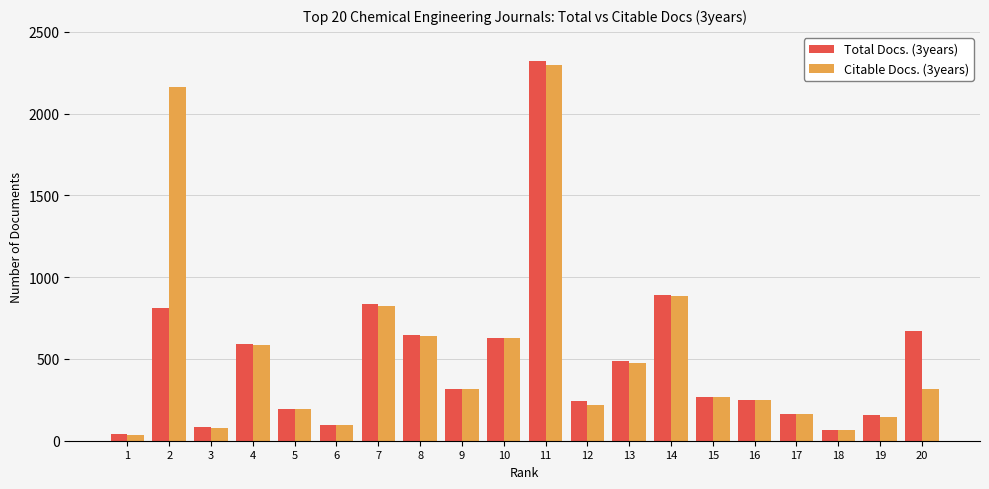

What is the value of the Total Docs. (3years) bar at the 2nd from the left?

810